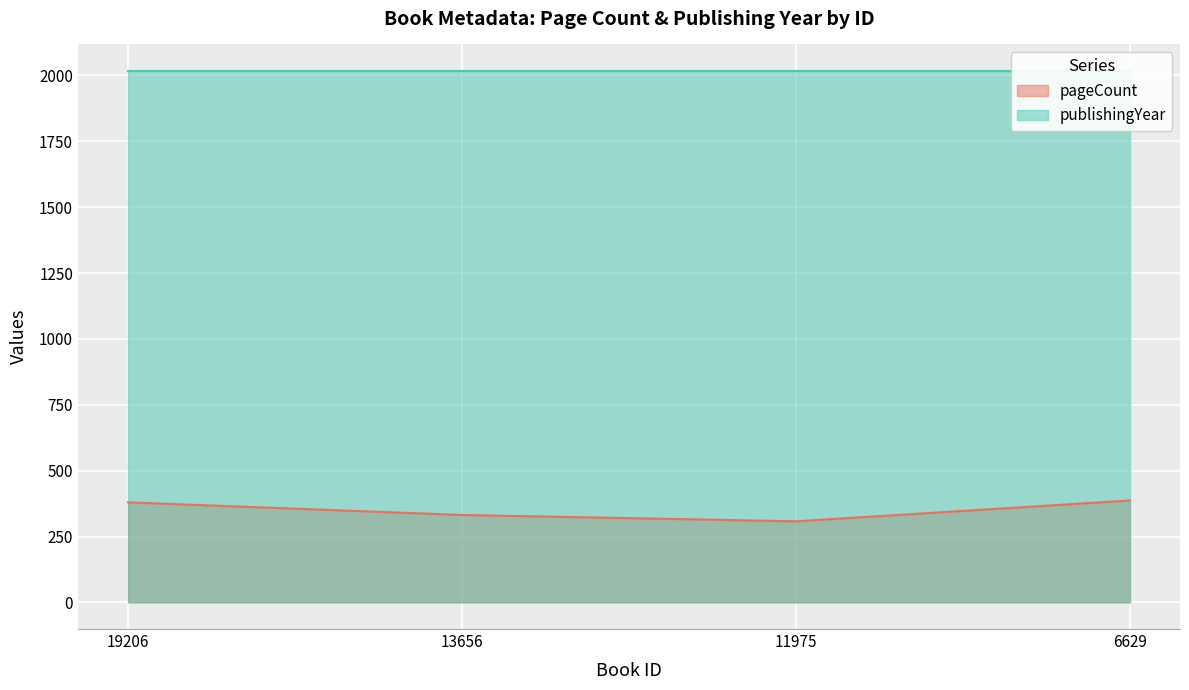

At which category does the chart reach its peak across all series?

6629